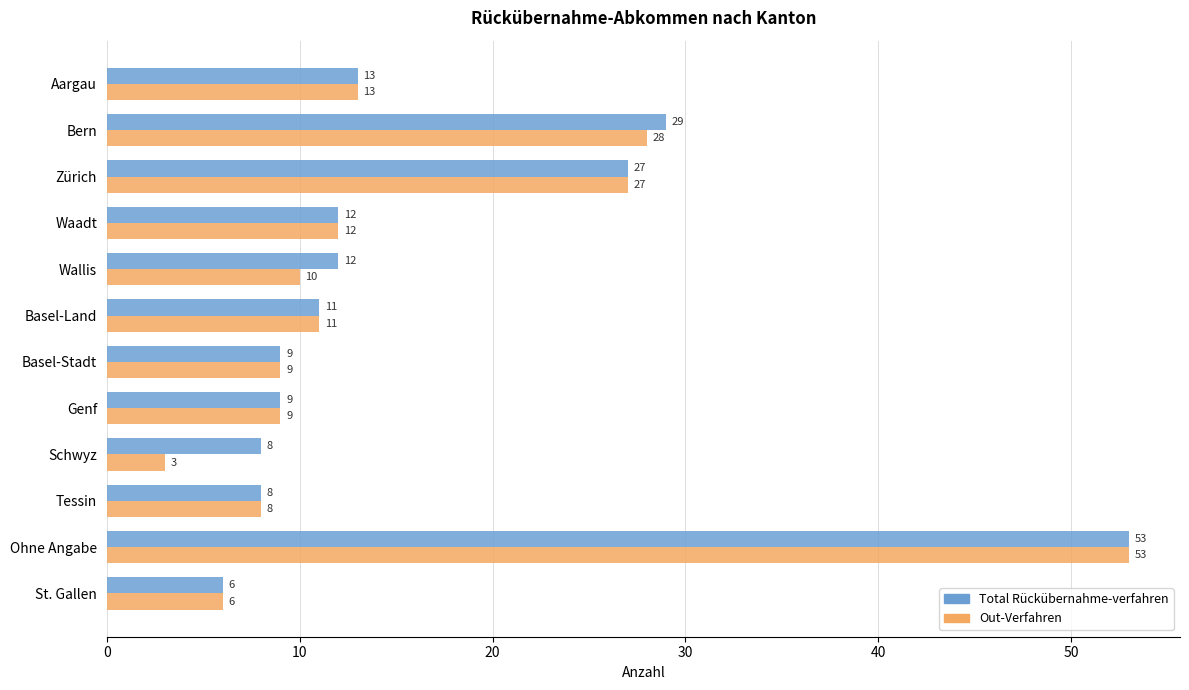

What is the approximate value of Out-Verfahren at Bern?

28